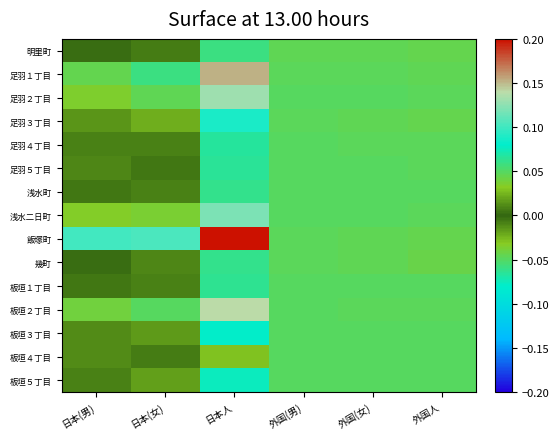

Which series has the widest spread of values?

飯塚町